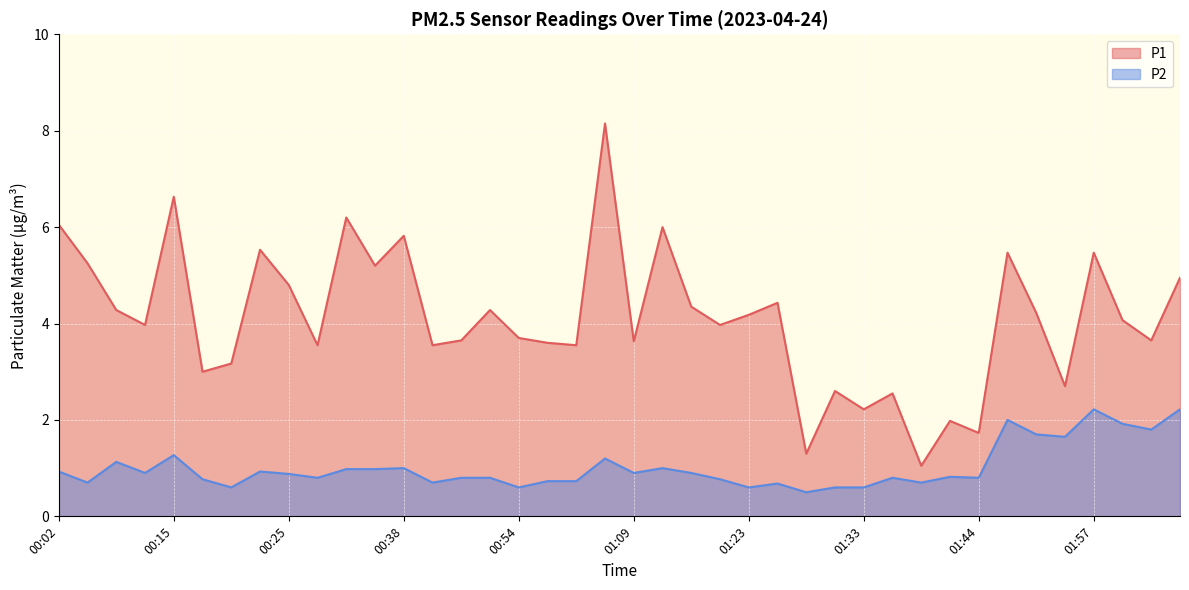

Does the chart display data point markers on the line(s)?

No